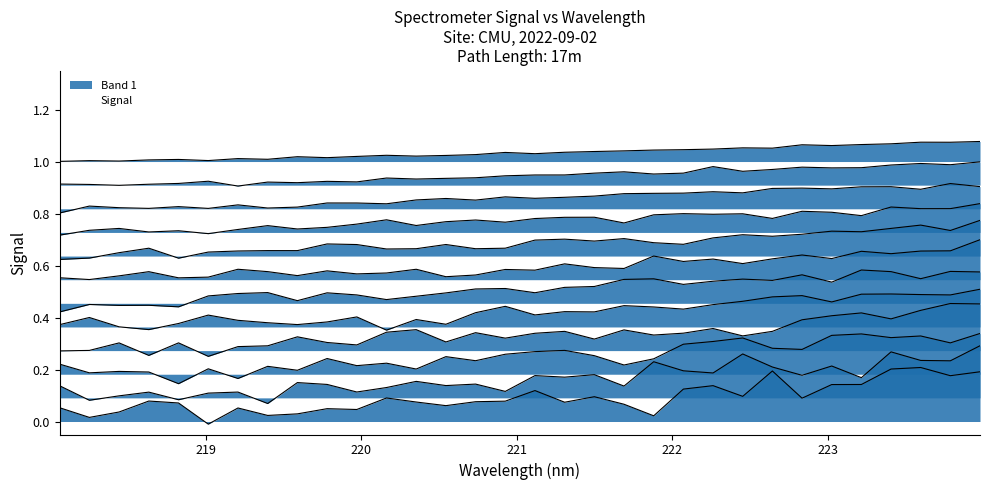

Rank the categories by value from lowest to highest.

218.0596, 218.442, 218.2508, 219.0156, 218.6332, 218.8244, 219.3979, 219.2067, 219.7801, 219.589, 219.9712, 220.3533, 220.5444, 220.1623, 220.7354, 221.1174, 220.9264, 221.3083, 221.4993, 221.6902, 221.8812, 222.0721, 222.263, 222.6447, 222.4538, 223.0264, 222.8355, 223.2172, 223.408, 223.7895, 223.5987, 223.9802